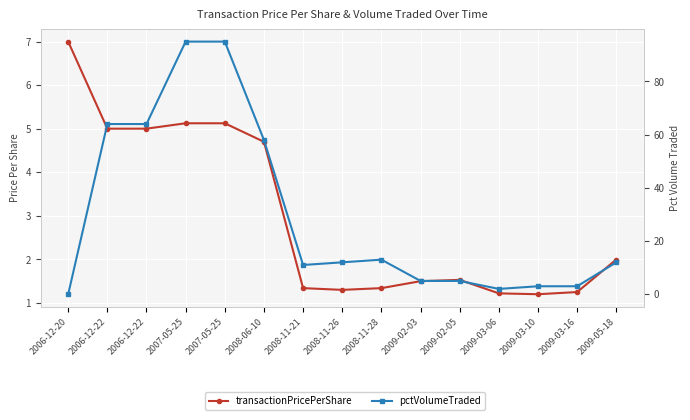

What is the value of the pctVolumeTraded point at the 12th from the left?

2.0